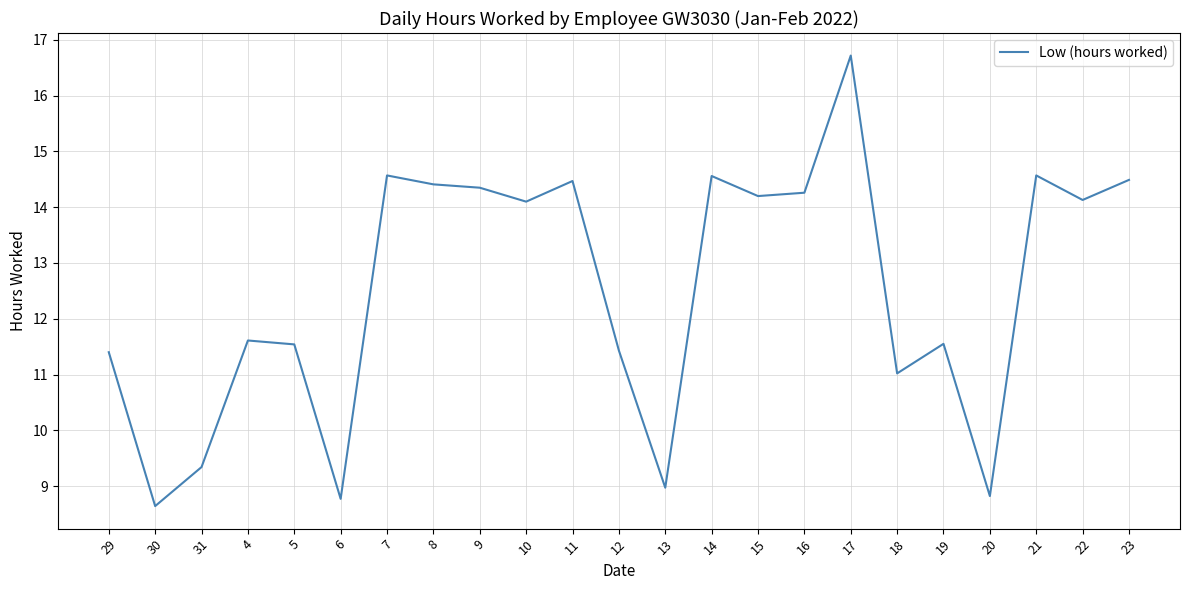

Where does the data first go above 14?

7